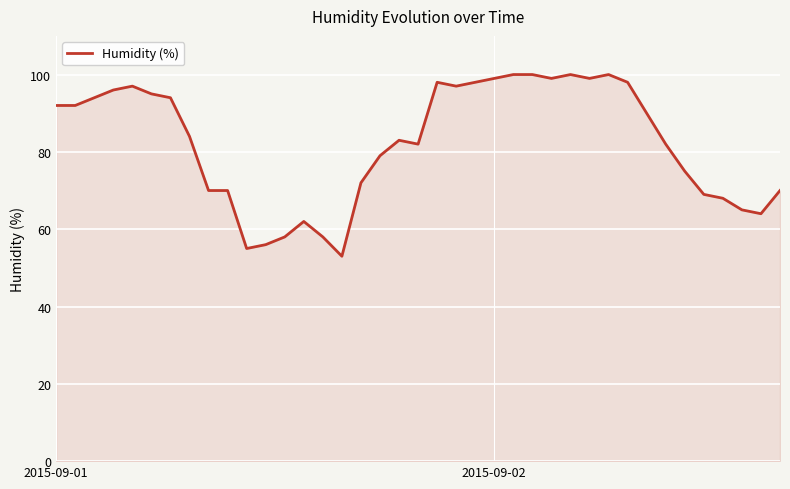

What is the maximum value shown in the chart?

100